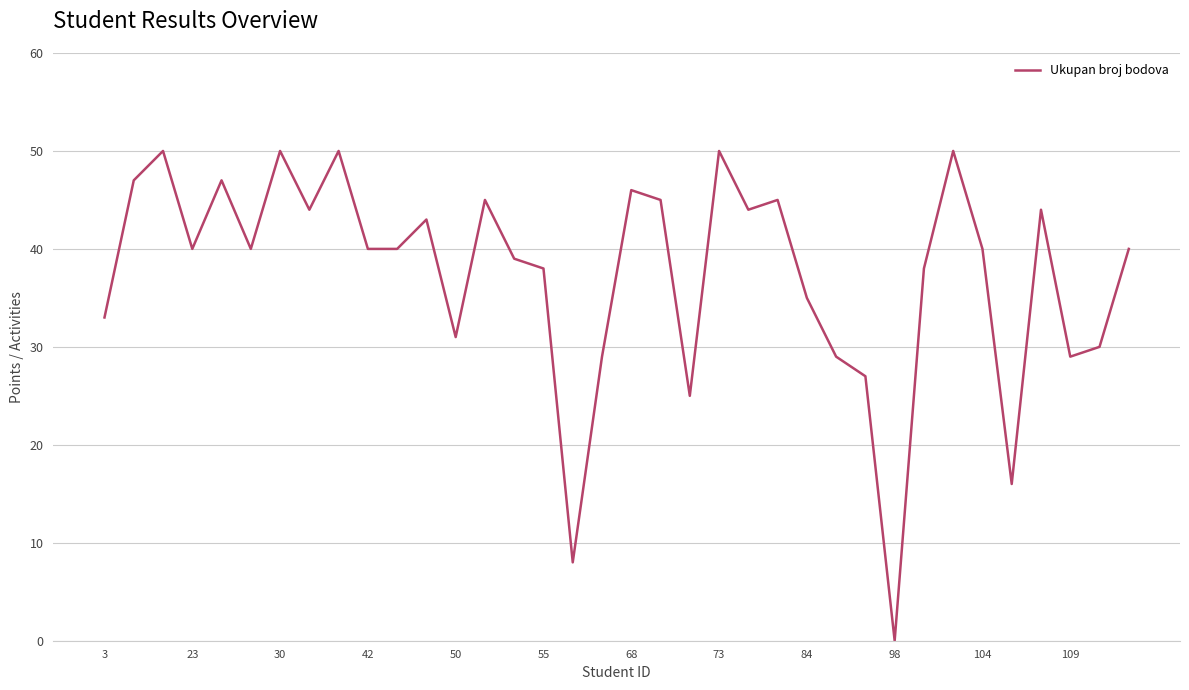

True or false: there are more than 2 points higher than both neighbors.

True